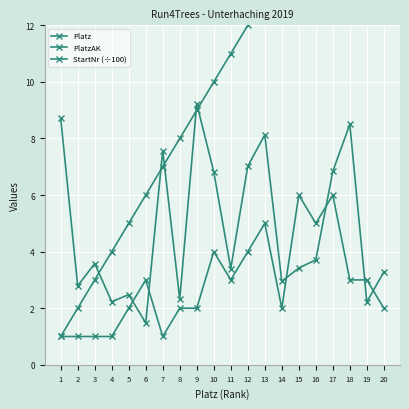

Reading left to right, extract all data points from this chart.

Platz: 1.0	2.0	3.0	4.0	5.0	6.0	7.0	8.0	9.0	10.0	11.0	12.0	13.0	14.0	15.0	16.0	17.0	18.0	19.0	20.0
PlatzAK: 1.0	1.0	1.0	1.0	2.0	3.0	1.0	2.0	2.0	4.0	3.0	4.0	5.0	2.0	6.0	5.0	6.0	3.0	3.0	2.0
StartNr (÷100): 8.7	2.8	3.6	2.2	2.5	1.5	7.6	2.3	9.2	6.8	3.4	7.0	8.1	3.0	3.4	3.7	6.8	8.5	2.2	3.3